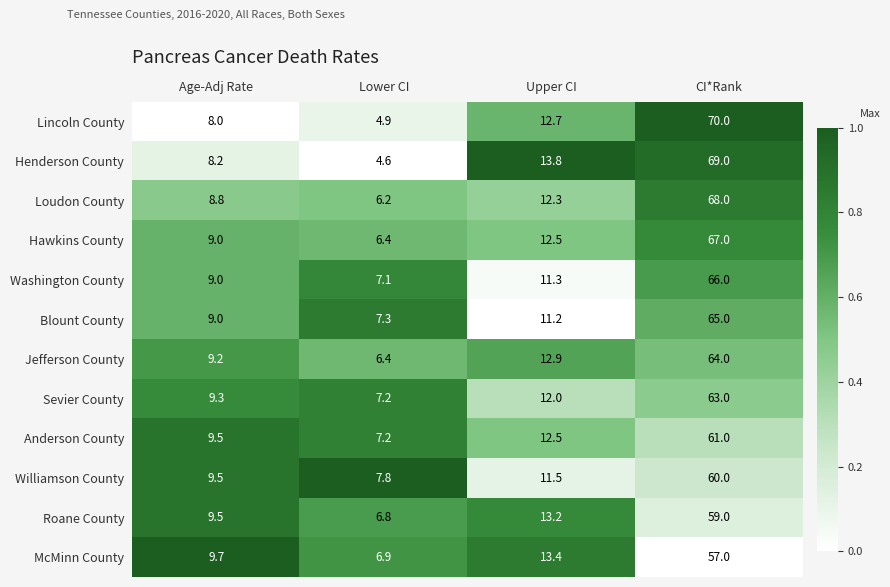

What is the approximate value of Loudon County at Age-Adj Rate?

8.8